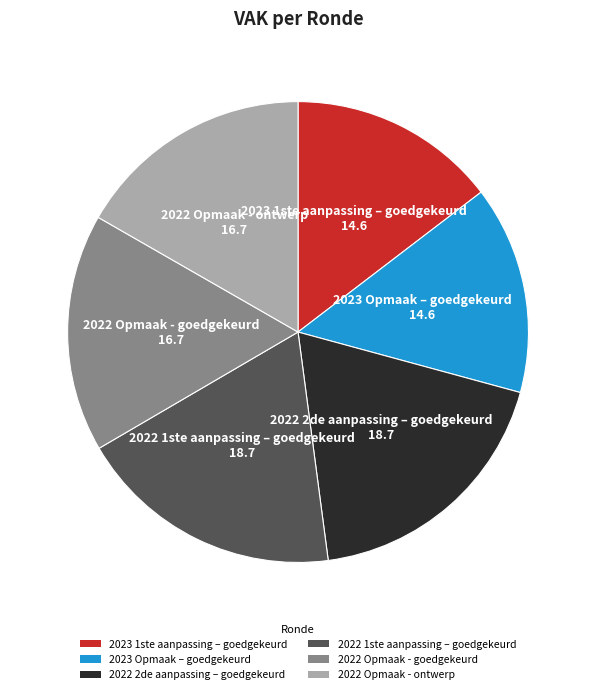

Count the number of slices in the pie.

6